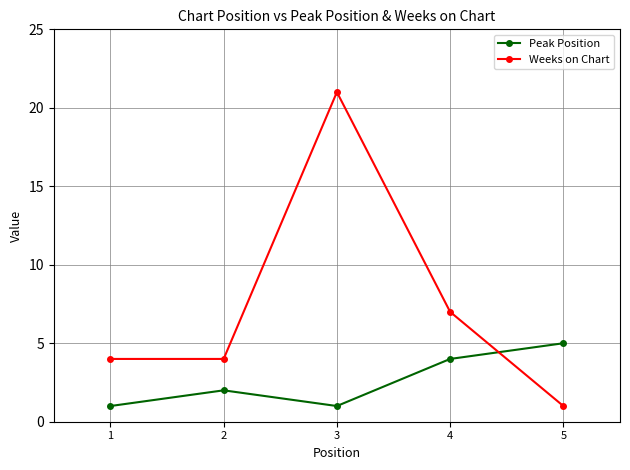

What is the value of the Weeks on Chart point at the 4th from the left?

7